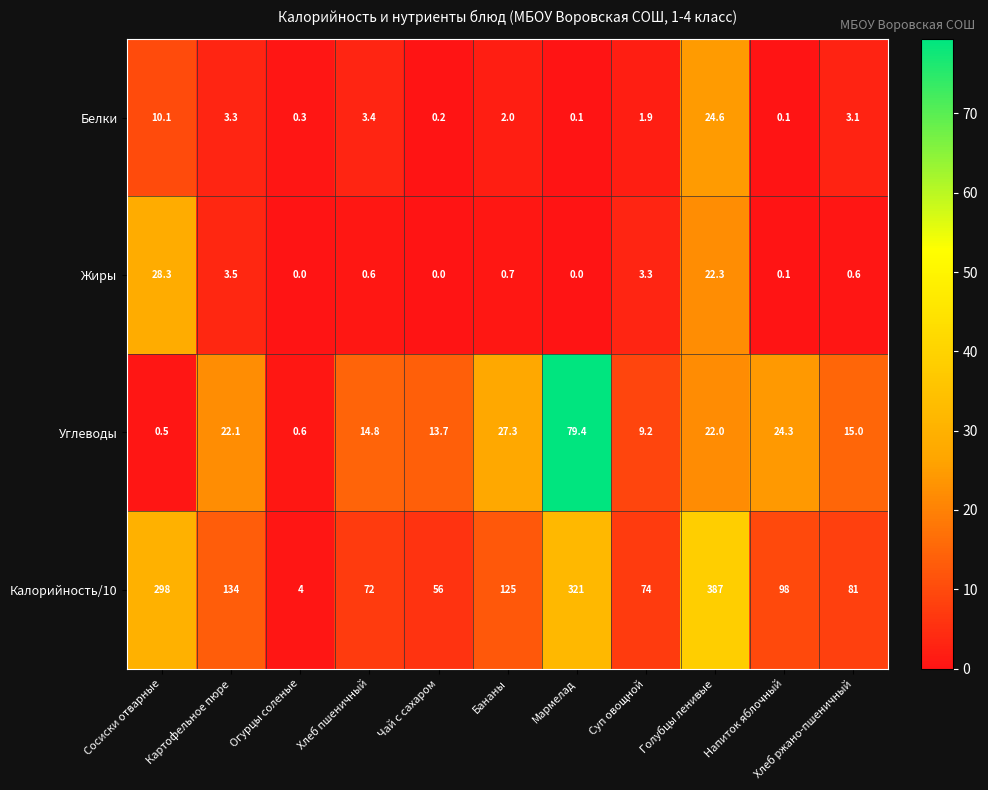

Rank the series by their maximum value, from lowest to highest.

Белки, Жиры, Углеводы, Калорийность/10